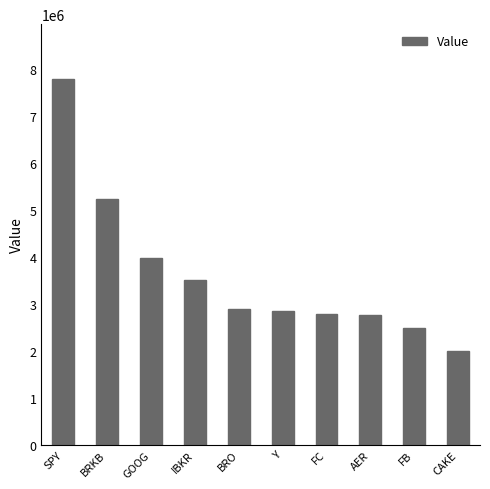

Which label corresponds to the smallest value in the chart?

CAKE